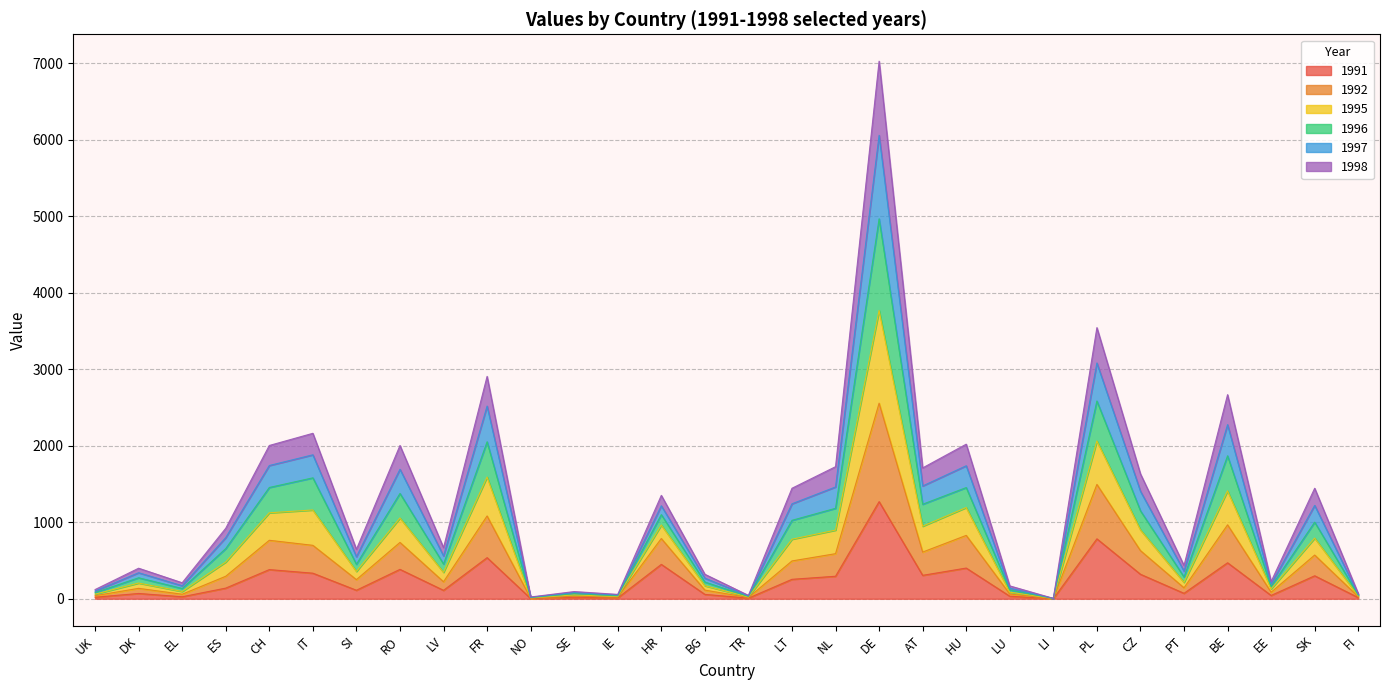

Rank the categories by 1997 value from lowest to highest.

LI, NO, TR, IE, FI, SE, UK, LU, EL, EE, BG, DK, PT, SI, LV, ES, SK, LT, HR, CZ, NL, AT, RO, HU, CH, IT, BE, FR, PL, DE